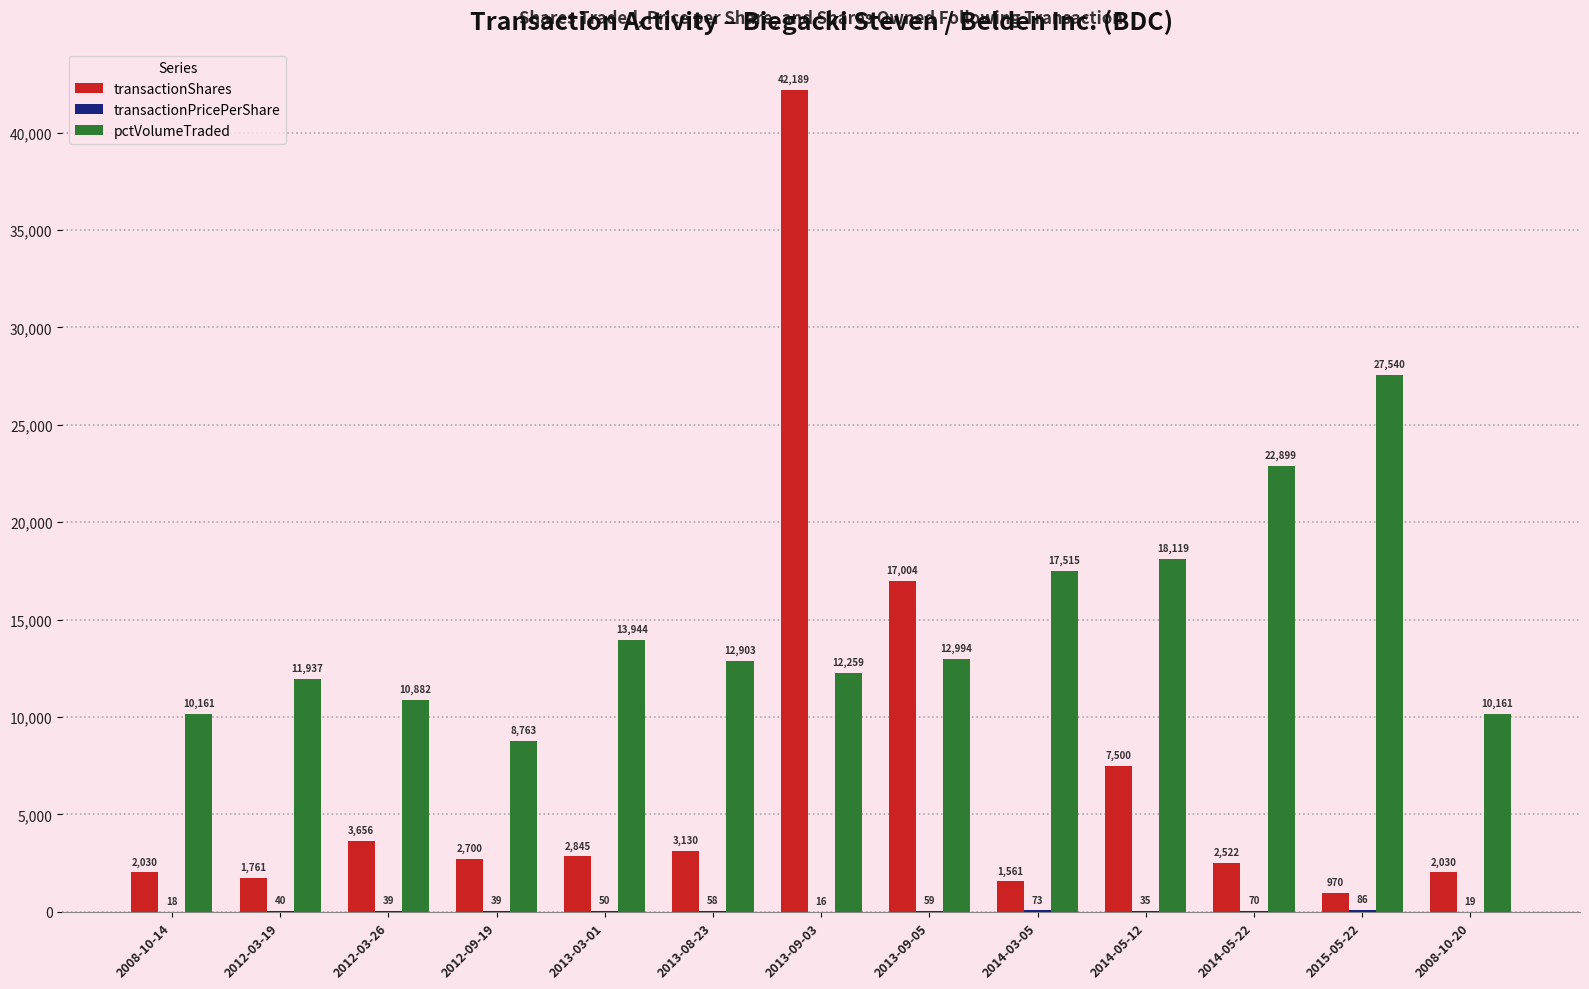

Between 2013-09-05 and 2014-03-05, which series saw the biggest shift?

transactionShares